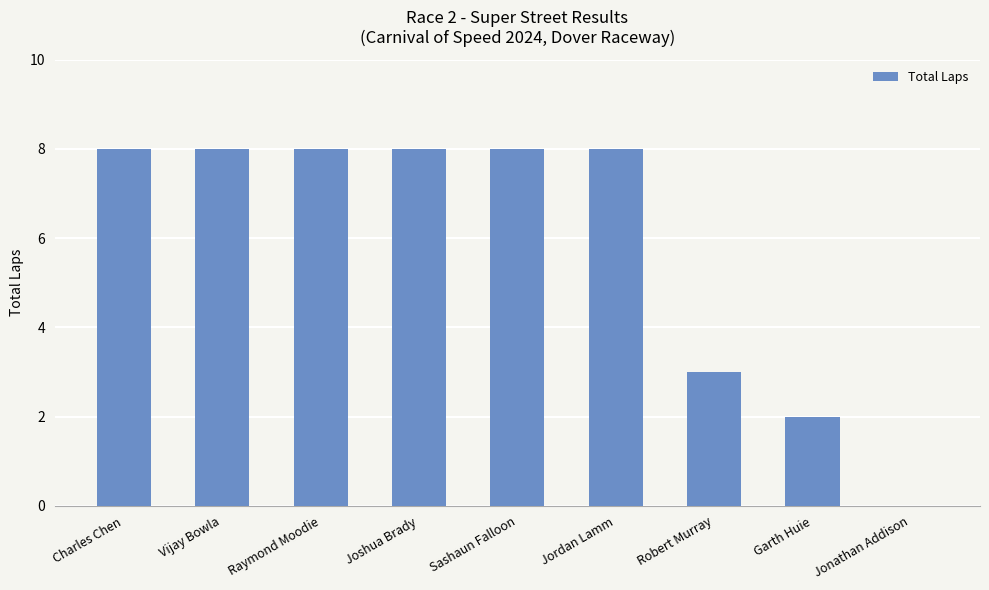

The value at Joshua Brady is 14. True or false?

False